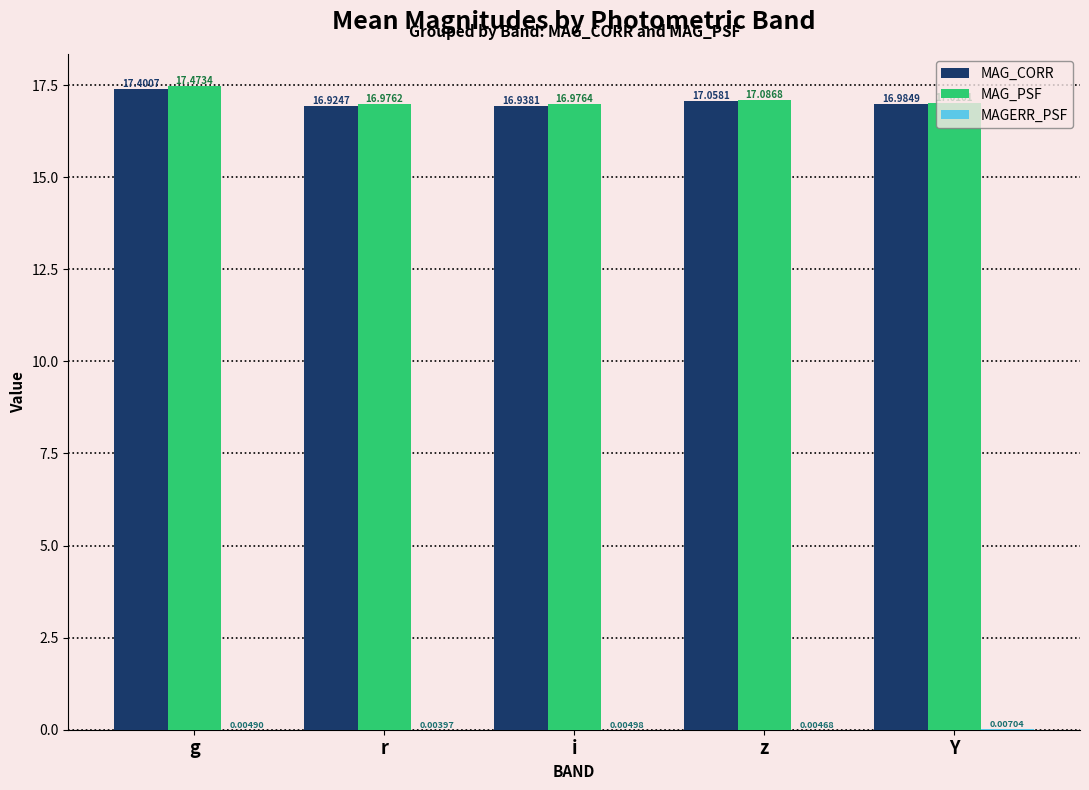

Which series has the largest total across all categories?

MAG_PSF